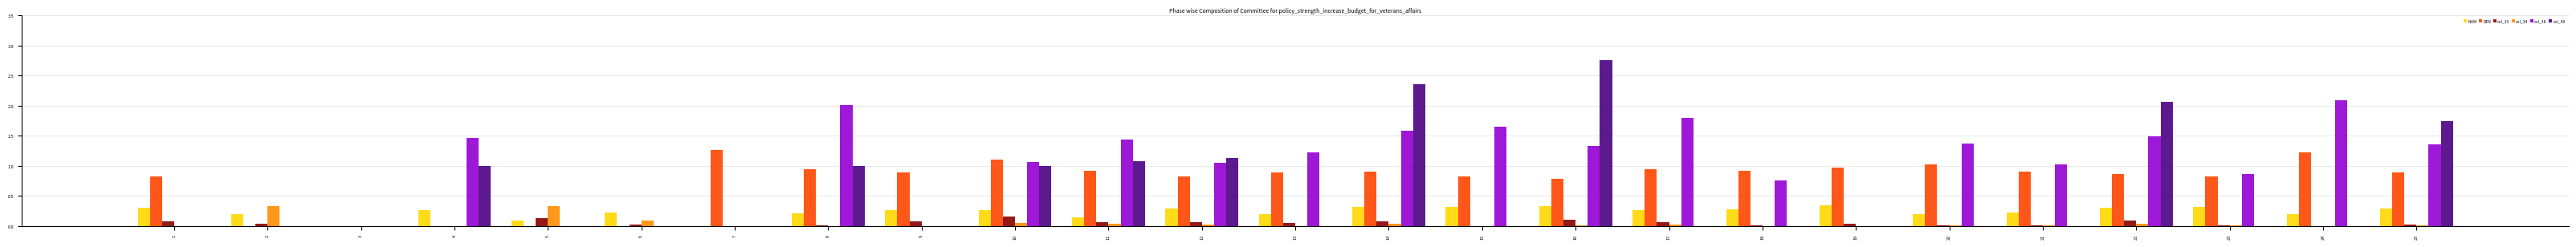

What is the sum of all col_40 values?

14.1